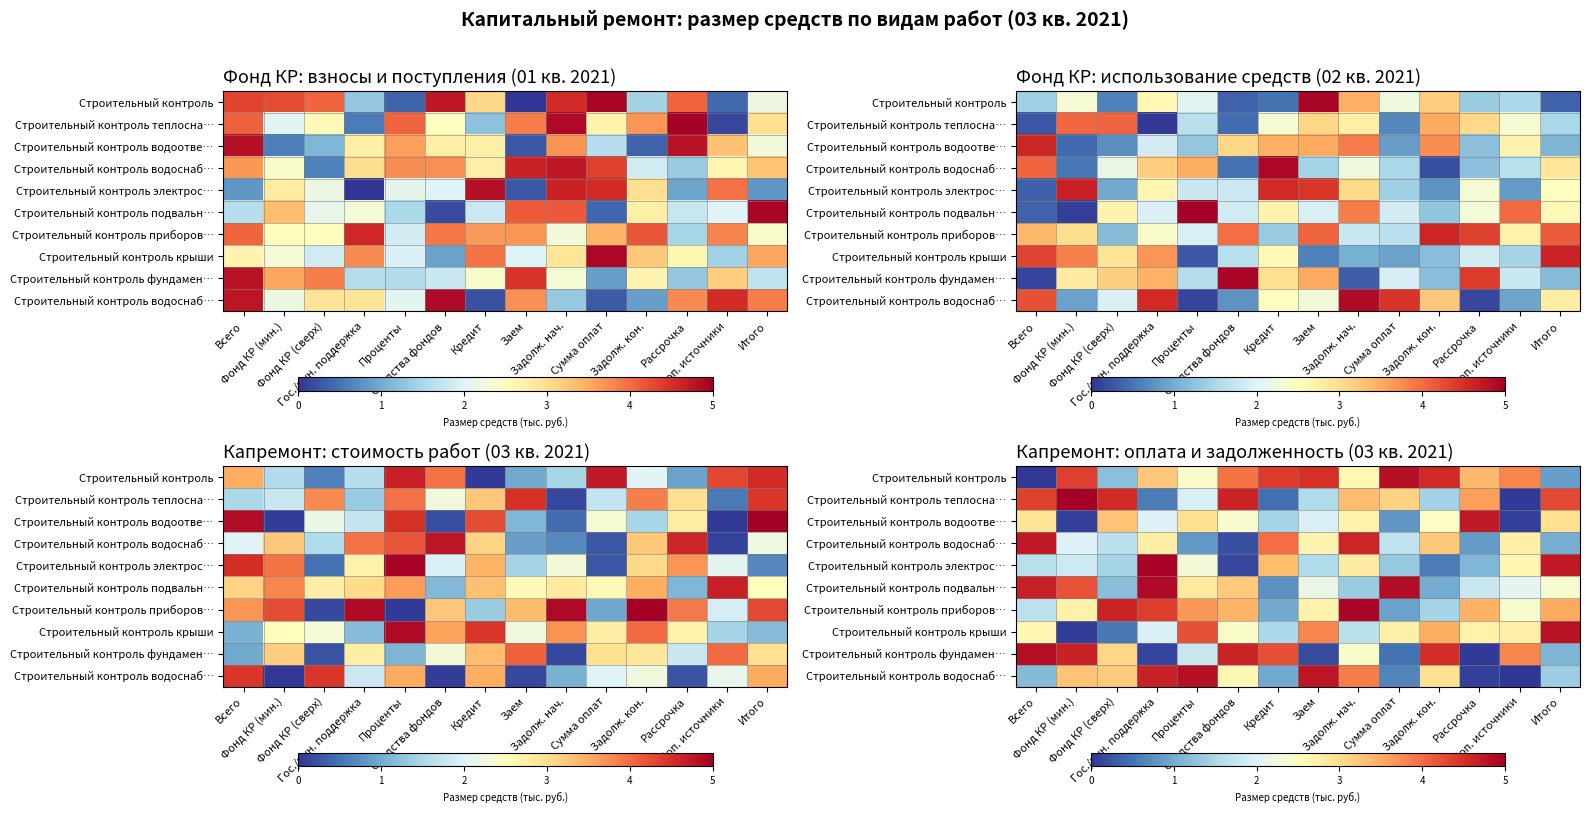

Between Кредит and Фонд КР (сверх), which is larger?

Кредит